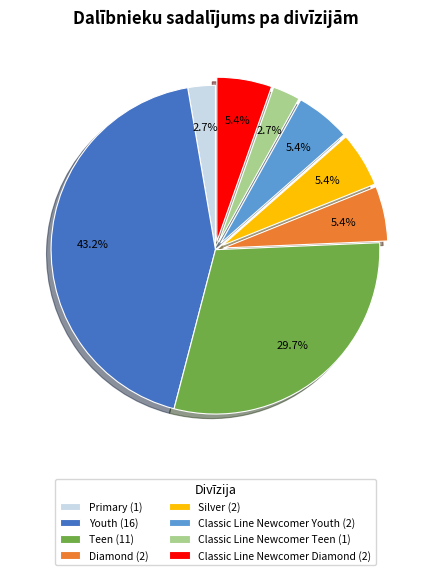

Count the number of slices in the pie.

8